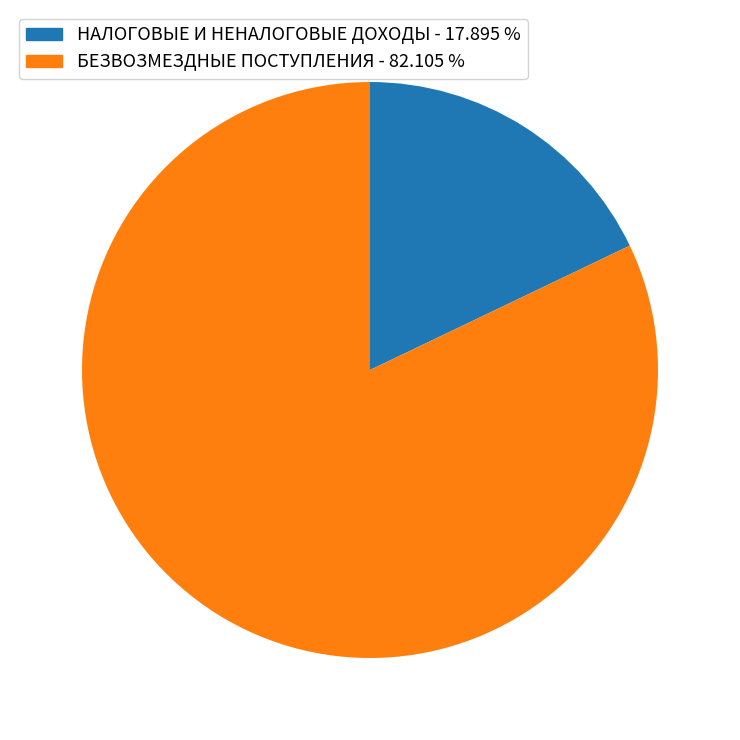

How many segments does this pie chart have?

2